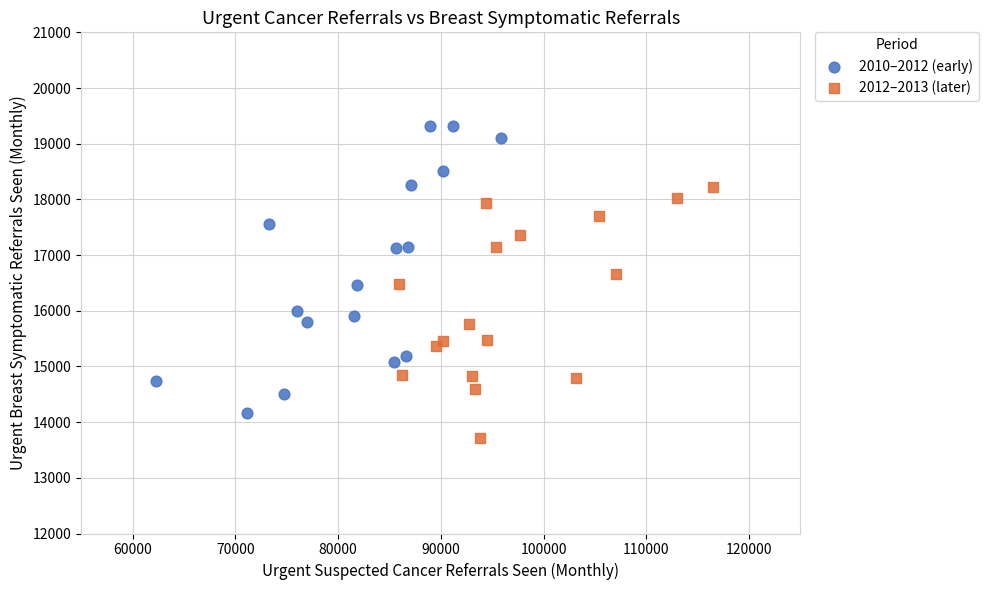

Which series has the largest Y range (max minus min)?

2010–2012 (early)